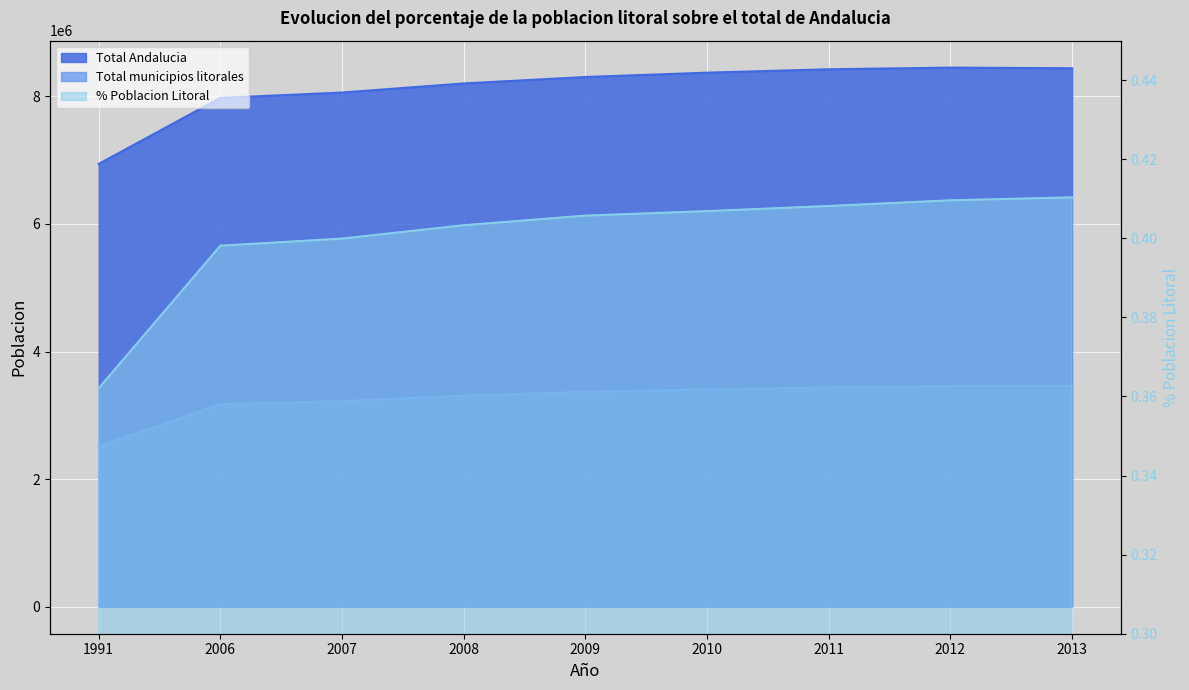

Is the value of Total municipios litorales at 2007 greater than the value of Total Andalucia at 2012?

No